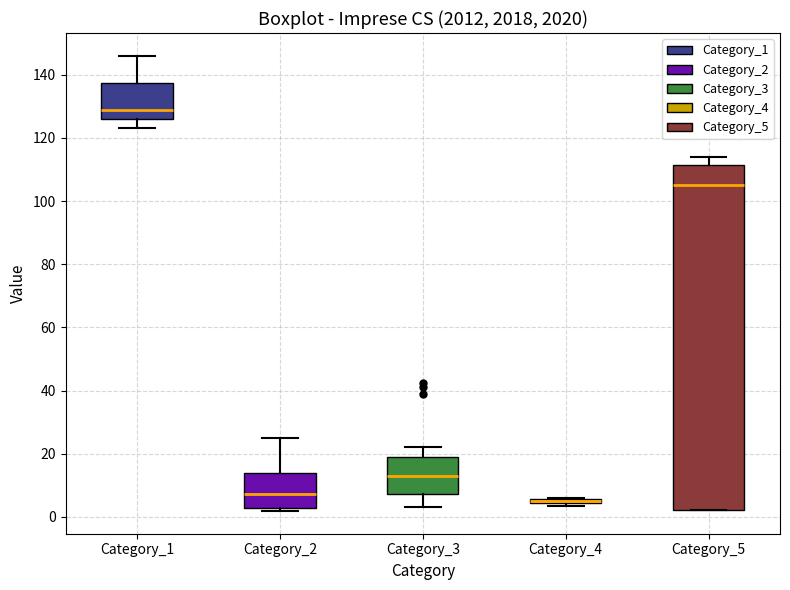

Comparing the boxes themselves (not the whiskers), which one is the tallest?

Category_5